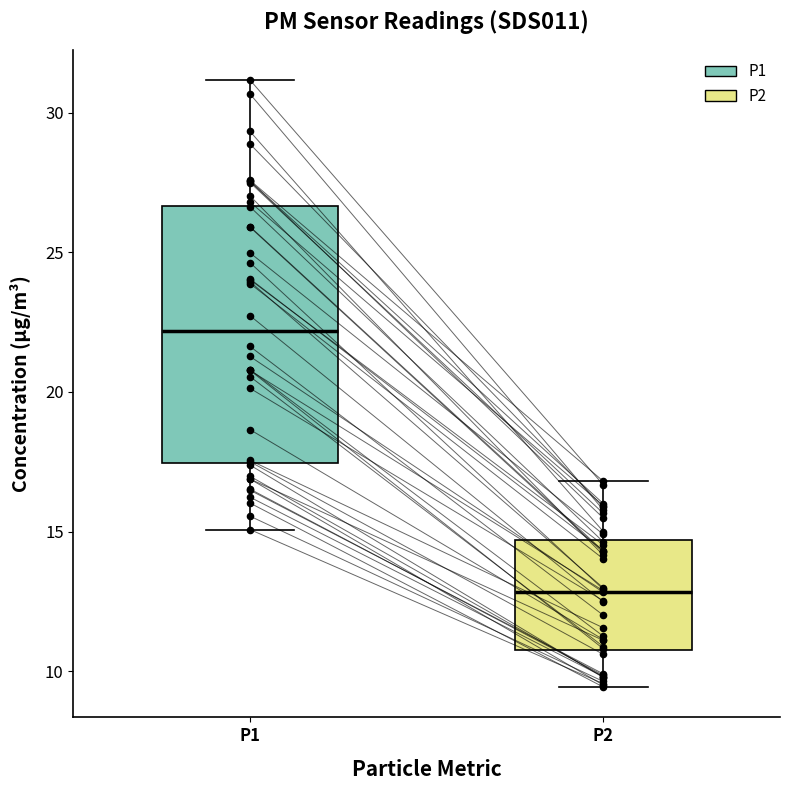

Comparing the boxes themselves (not the whiskers), which one is the tallest?

P1